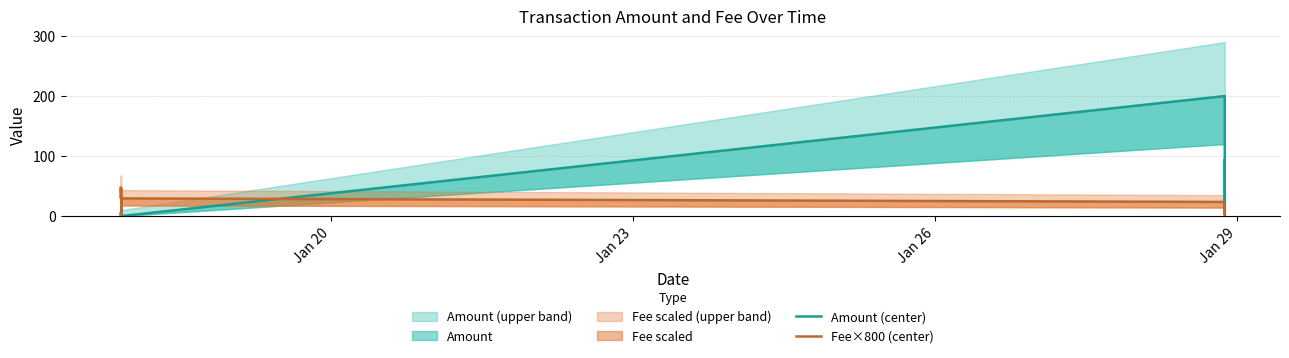

True or false: Amount (center) and Fee×800 (center) cross at least once.

True